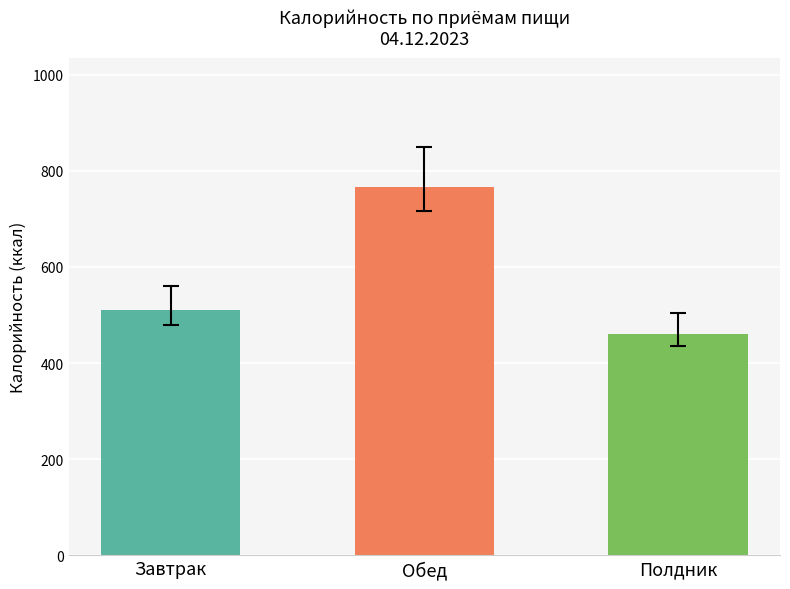

Between Завтрак and Обед, which is larger?

Обед